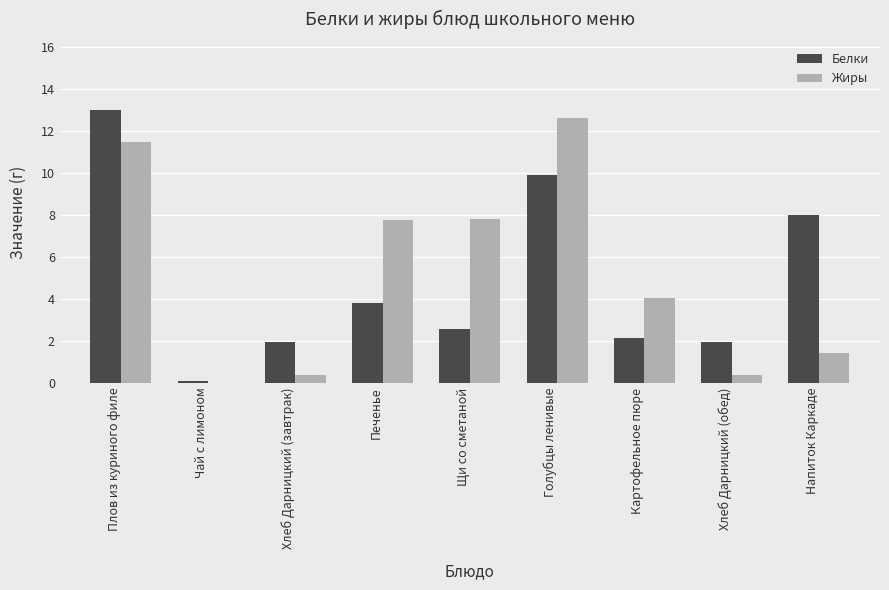

Is the value of Белки at Щи со сметаной greater than the value of Жиры at Напиток Каркаде?

Yes